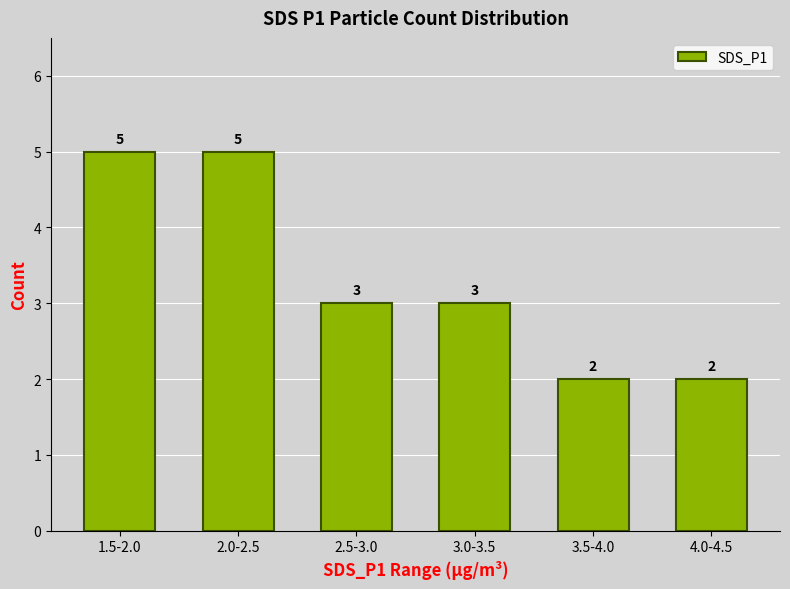

Reading right to left, extract all data points from this chart.

4.0-4.5=2	3.5-4.0=2	3.0-3.5=3	2.5-3.0=3	2.0-2.5=5	1.5-2.0=5